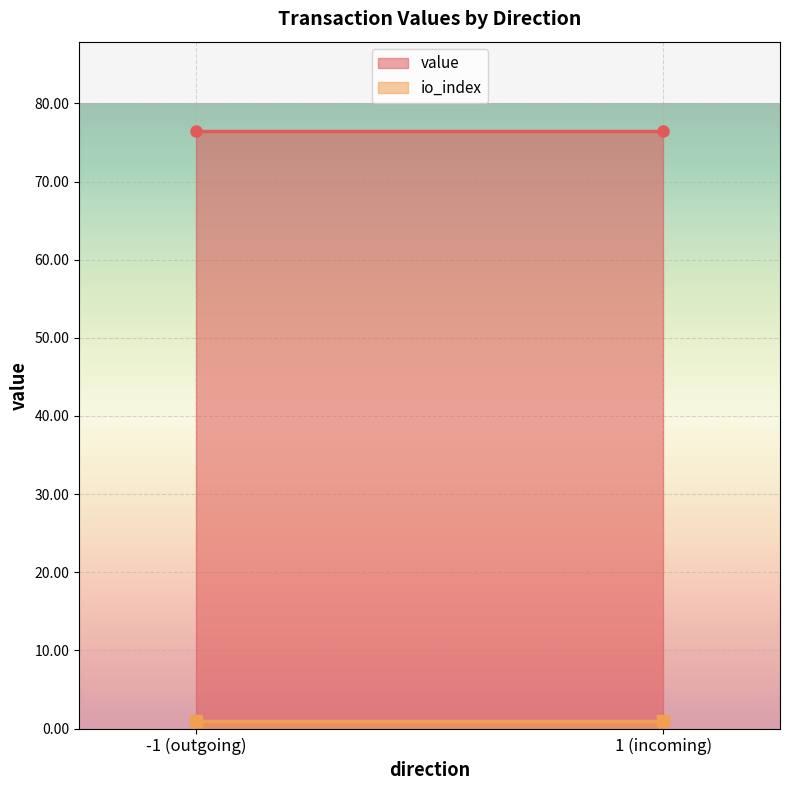

Which series has the largest range (max minus min)?

value